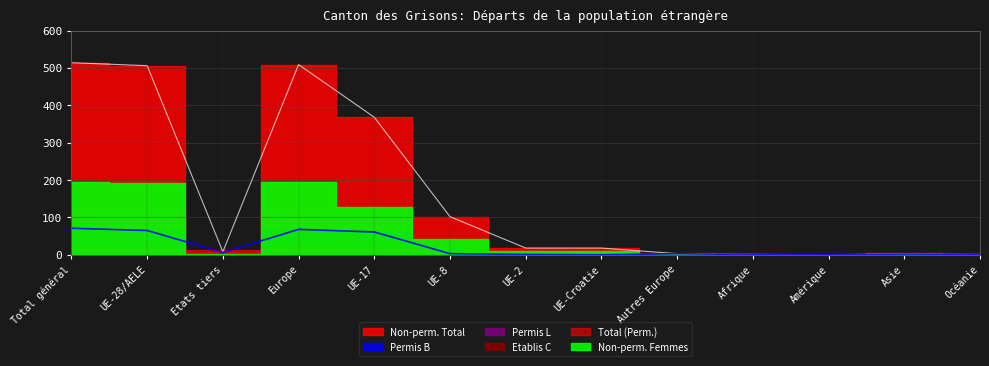

Is the value of Total (Perm.) at Total général greater than the value of Non-perm. Total at UE-17?

No